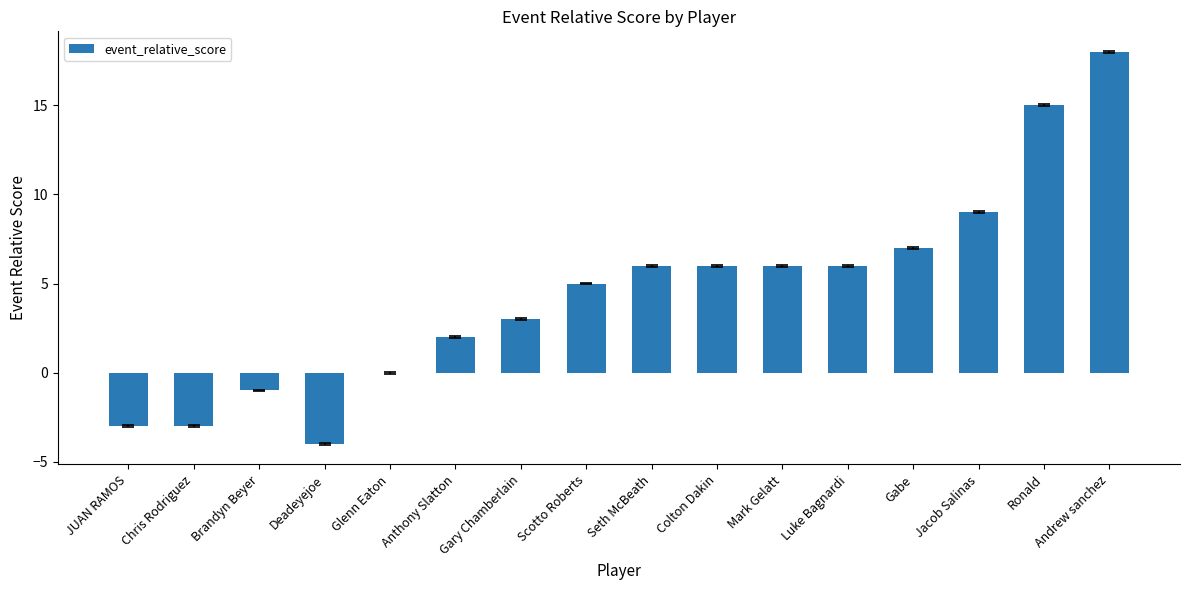

Are the bars horizontal?

No